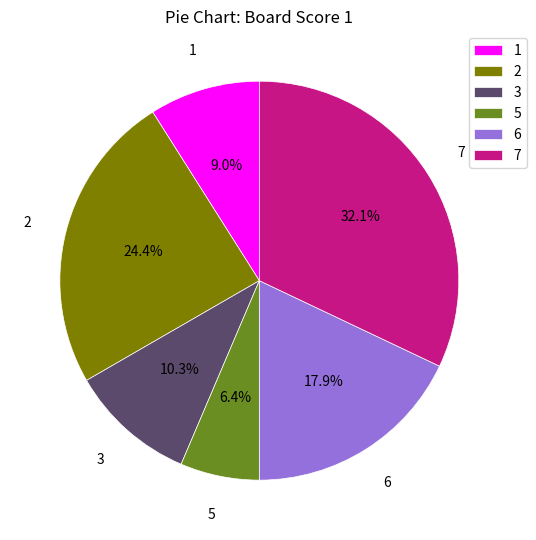

What portion of the pie excludes 3?

89.7%